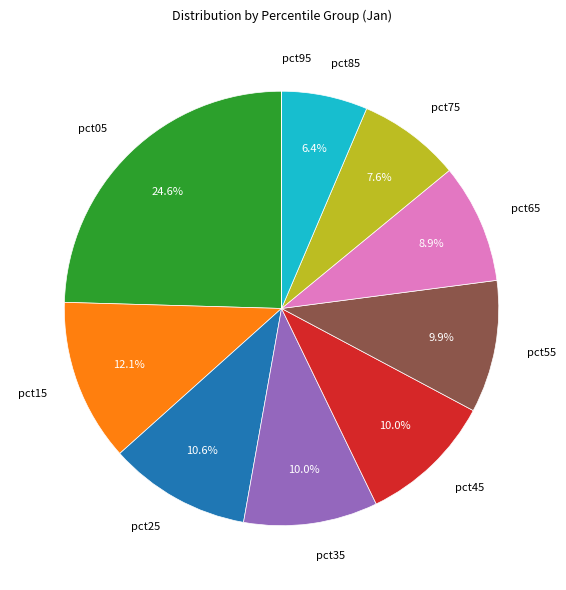

Does pct25 account for over 50% of the chart?

No